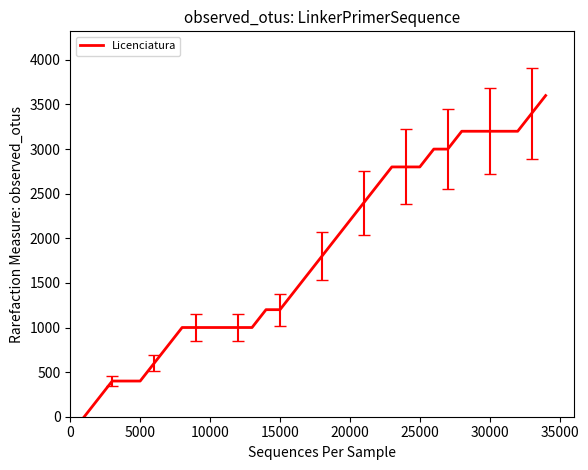

What is the greatest value displayed?

3600